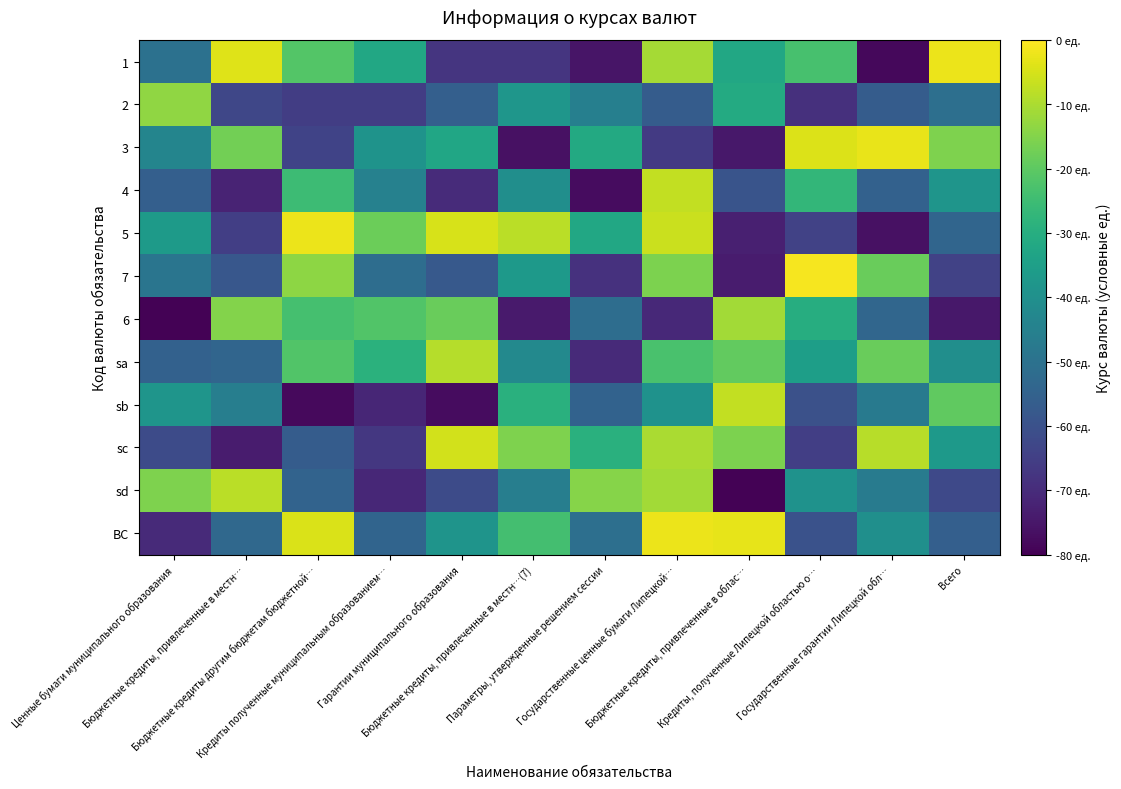

List the series in order of their peak value, lowest first.

2, 6, sa, sd, sb, 4, sc, 3, 5, 1, ВС, 7